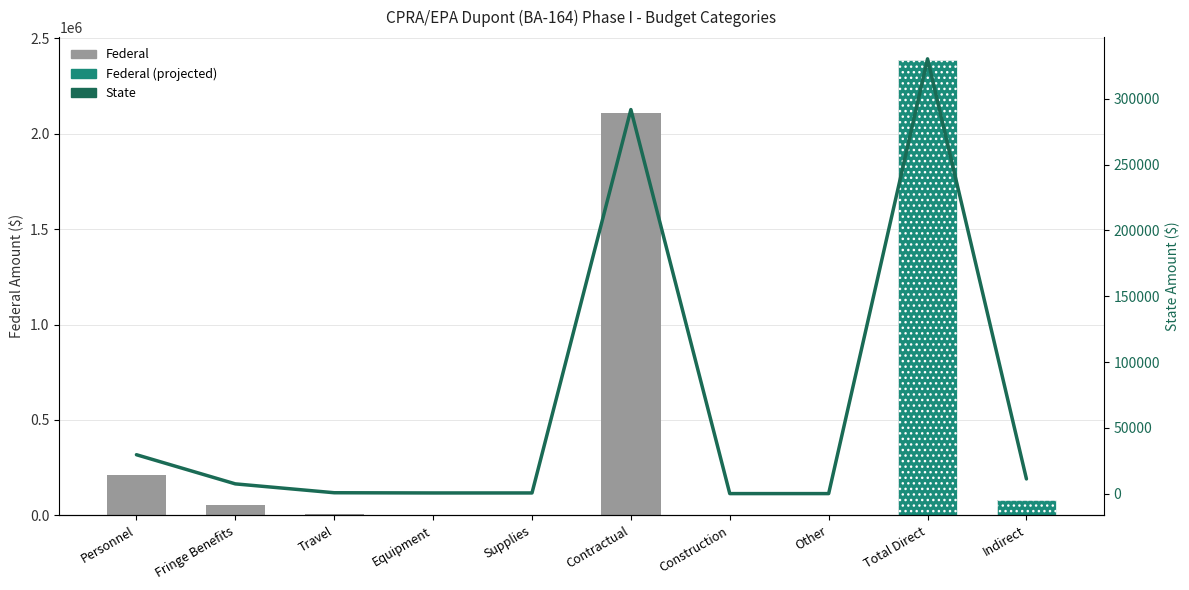

Reading left to right, extract all data points from this chart.

Federal: Personnel=213454	Fringe Benefits=53364	Travel=4704	Equipment=3514	Supplies=3514	Contractual=2108787	Construction=0	Other=0	Total Direct=2387337	Indirect=80580
State: Personnel=29546	Fringe Benefits=7386	Travel=651	Equipment=486	Supplies=486	Contractual=291885	Construction=0	Other=0	Total Direct=330440	Indirect=11153